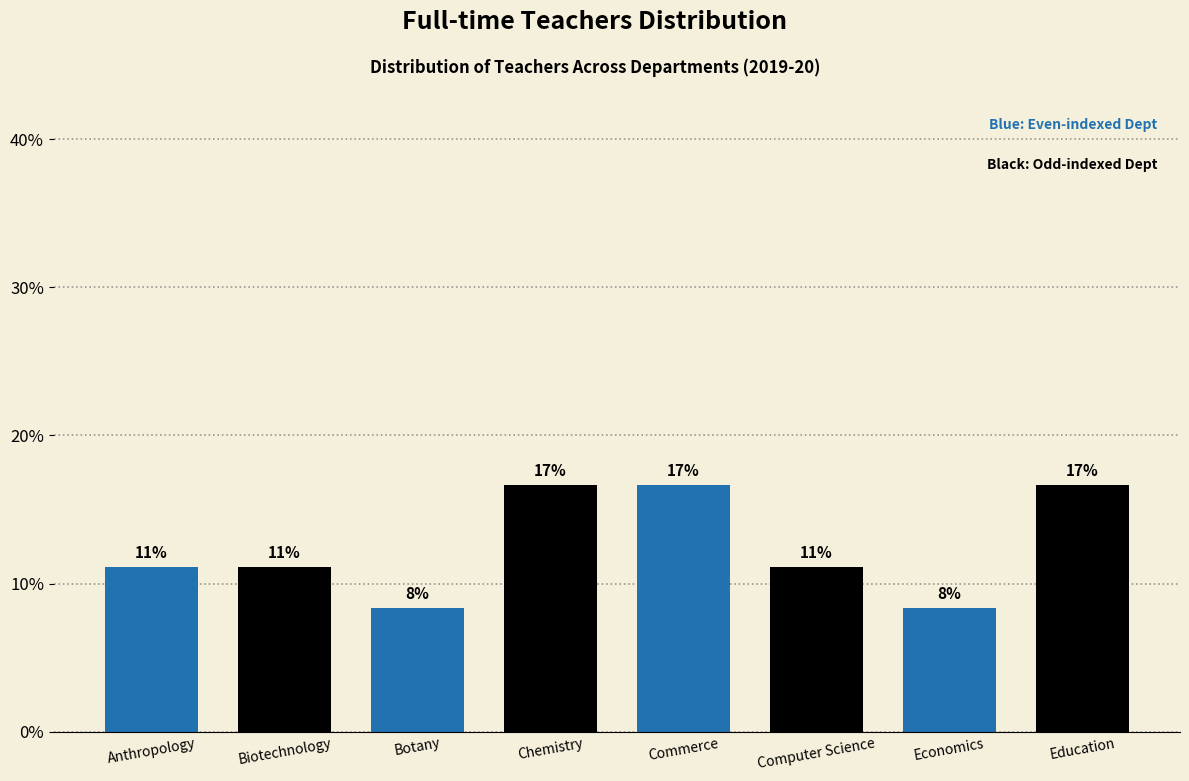

How many bars are there in total?

8